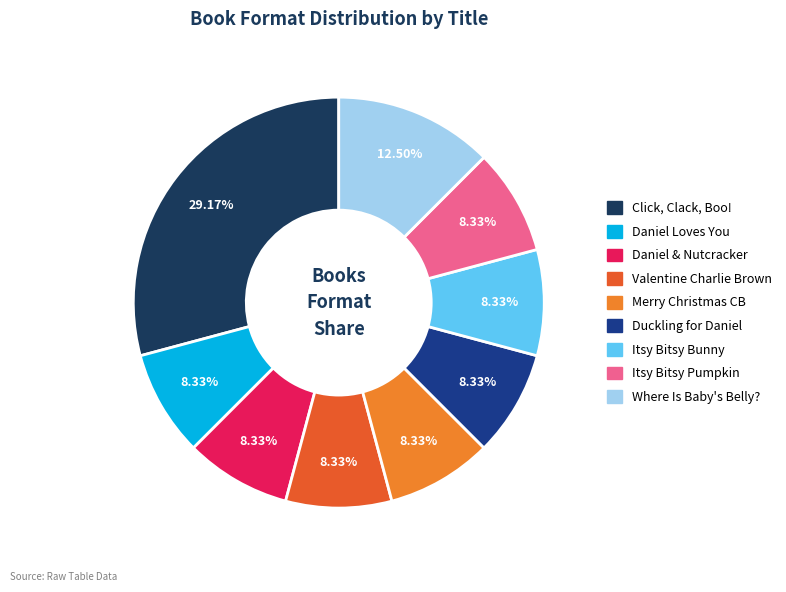

Approximately how many times larger is the value at Daniel Loves You compared to Merry Christmas CB?

1.0